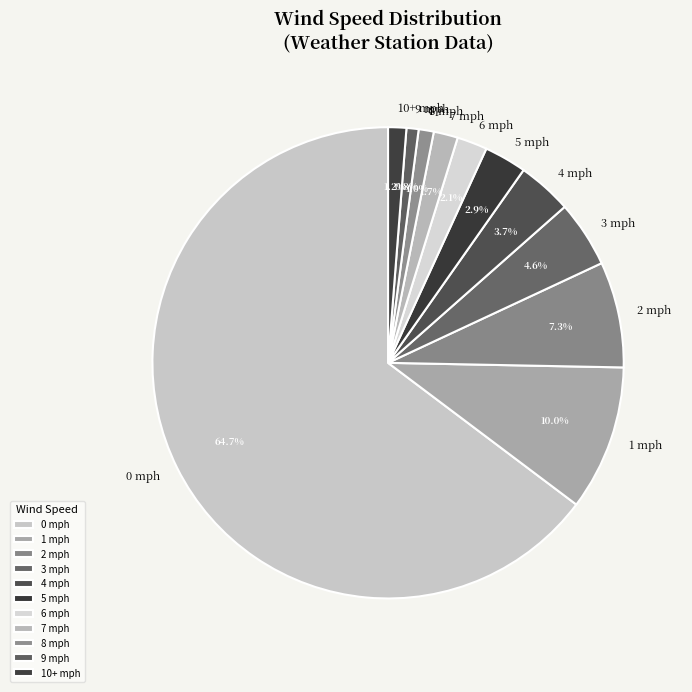

Which has a higher value, 2 mph or 4 mph?

2 mph